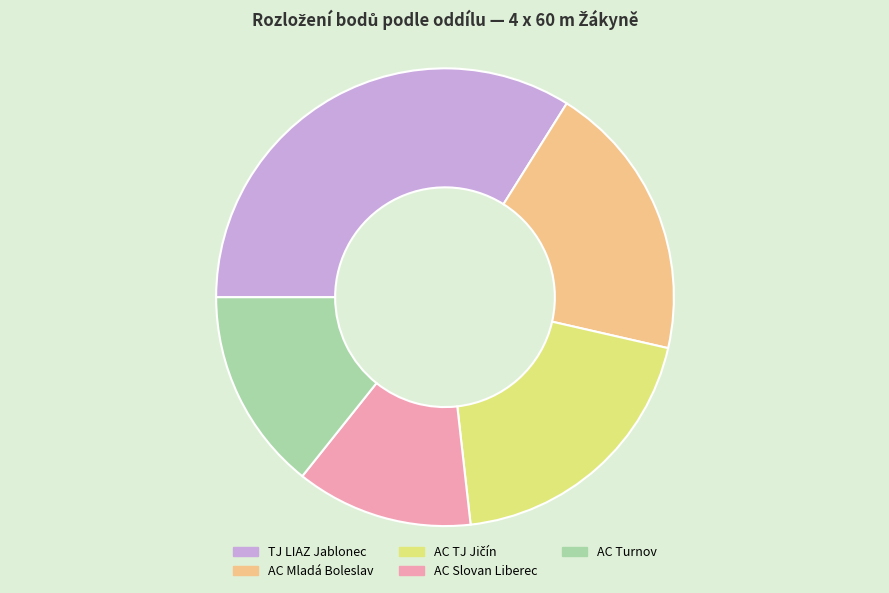

Do AC Mladá Boleslav and AC Turnov together represent more than half of the pie?

No